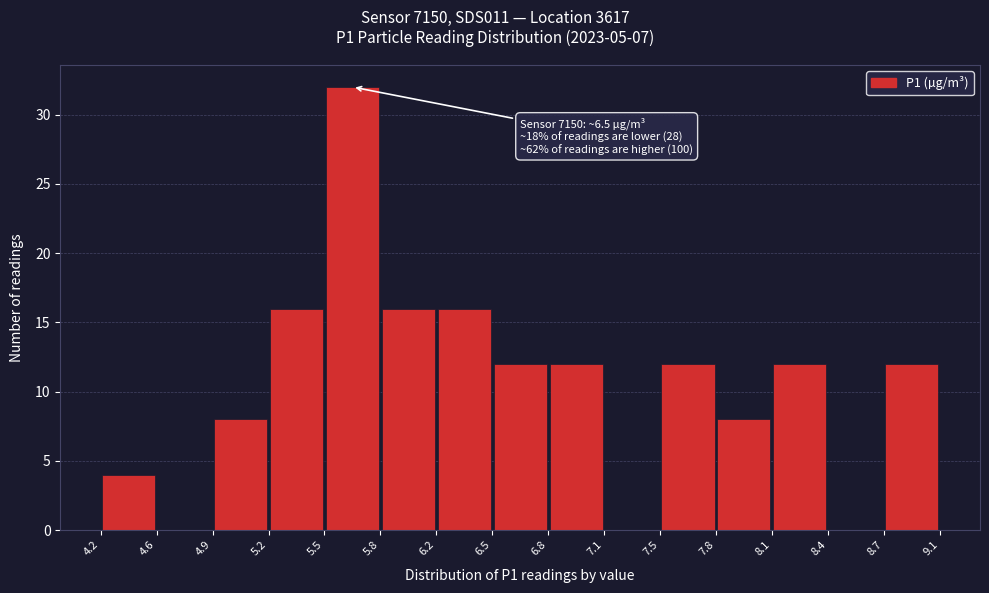

Which range on the x-axis has the tallest bar?

5.5 to 5.8